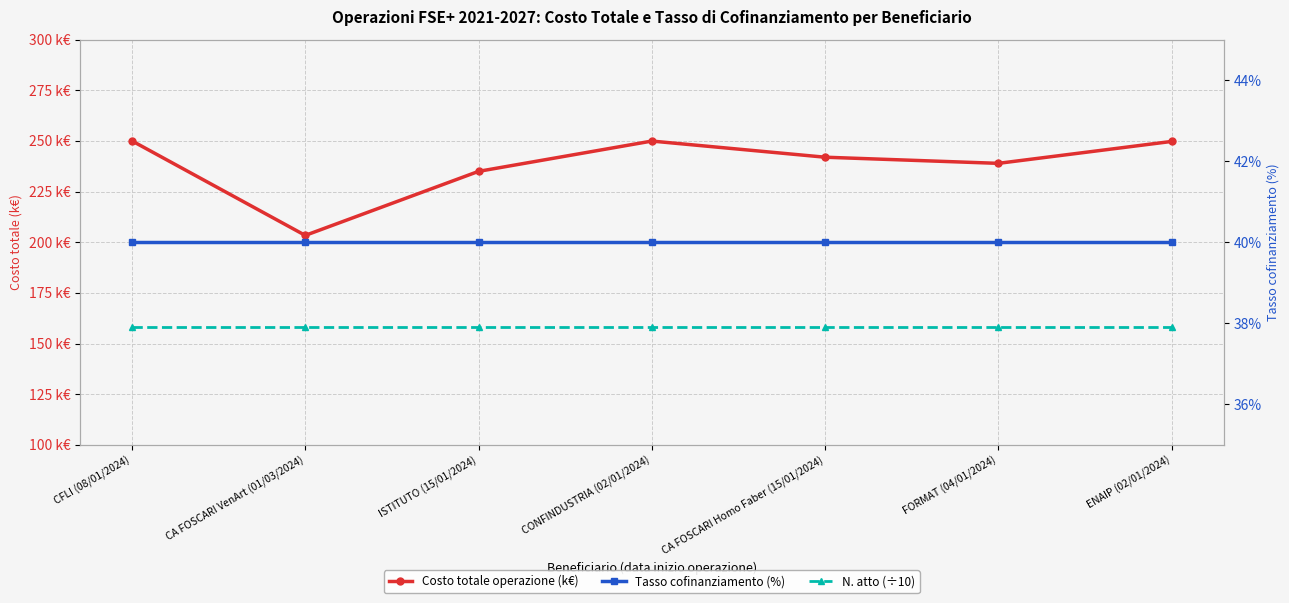

True or false: Tasso cofinanziamento (%) and N. atto (÷10) intersect in this chart.

False